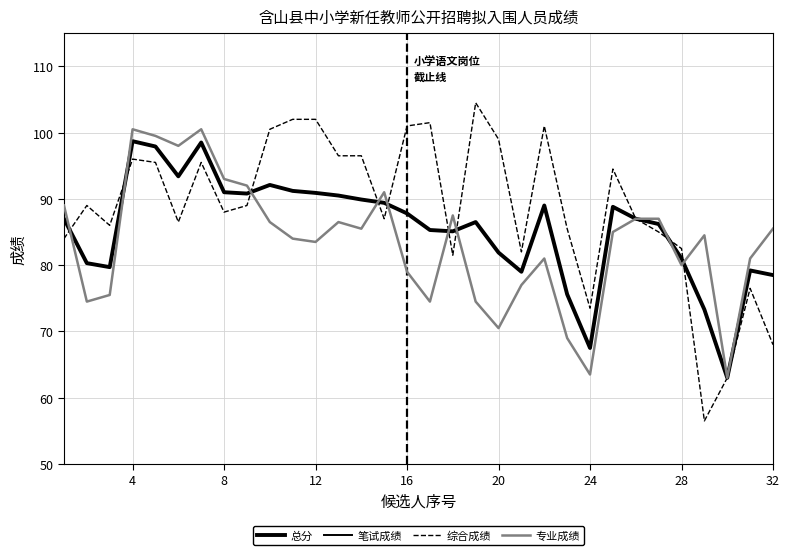

Does the chart have visible grid lines?

Yes